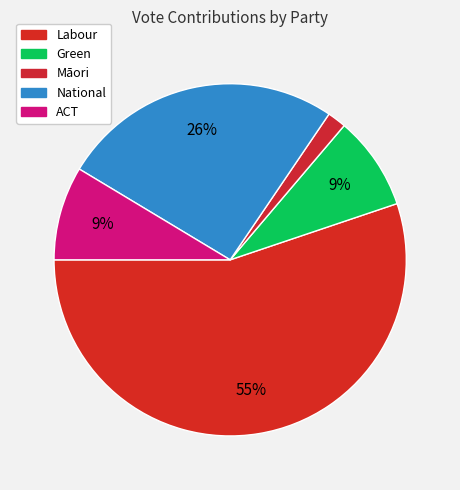

To the nearest percent, what is the average slice percentage?

20%